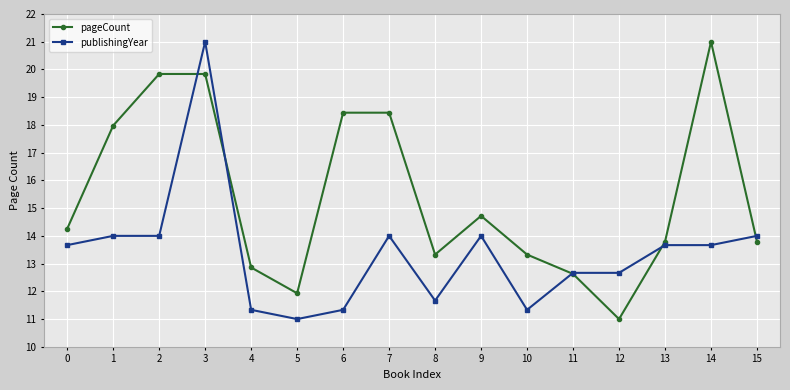

Is the value of publishingYear at 8 greater than the value of pageCount at 3?

No